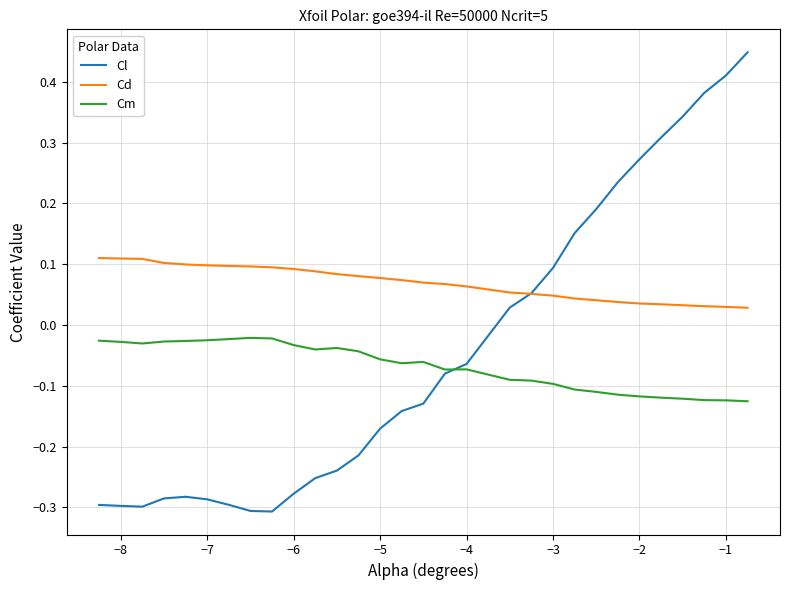

After their last crossing, which series has the higher values: Cm or Cl?

Cl